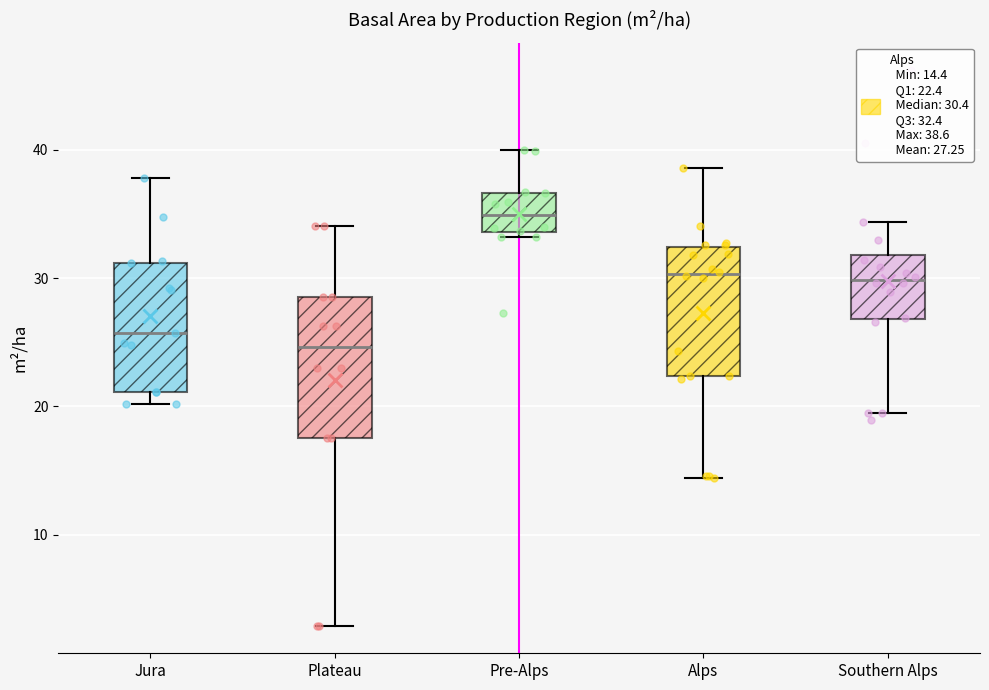

Which box's median line is the highest?

Pre-Alps